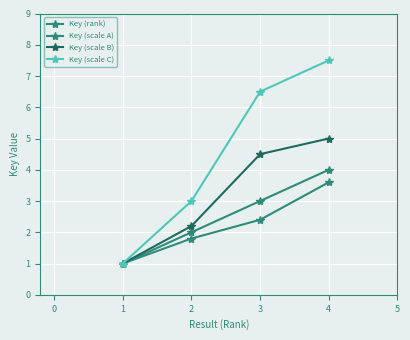

How many series are shown in this chart?

4